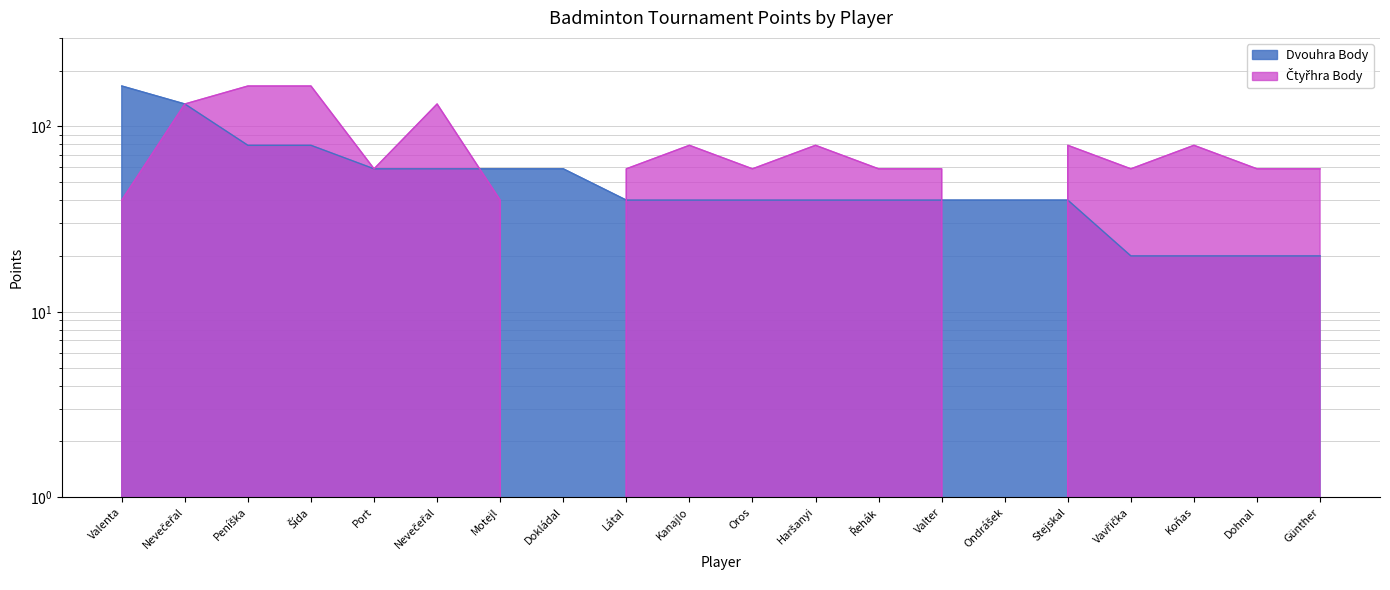

The value of Dvouhra Body at Dohnal is 20. True or false?

True